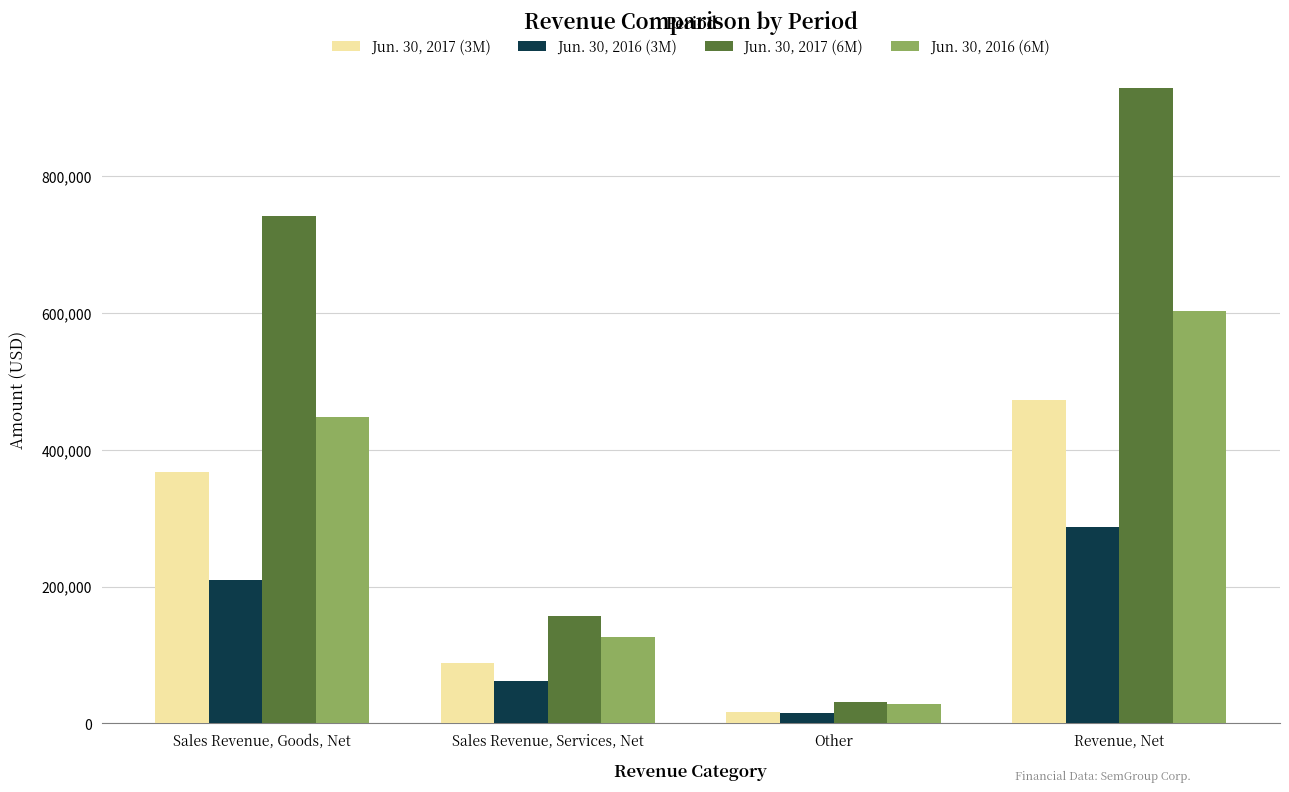

Reading left to right, extract all data points from this chart.

Jun. 30, 2017 (3M): 368006	88487	16596	473089
Jun. 30, 2016 (3M): 210126	62200	15051	287377
Jun. 30, 2017 (6M): 741367	156680	31142	929189
Jun. 30, 2016 (6M): 447022	126273	28933	602228